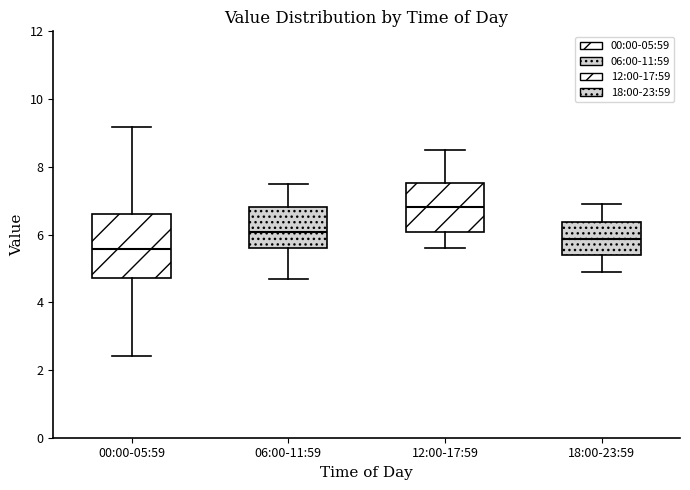

Which box is the tallest, from its lower edge to its upper edge?

00:00-05:59